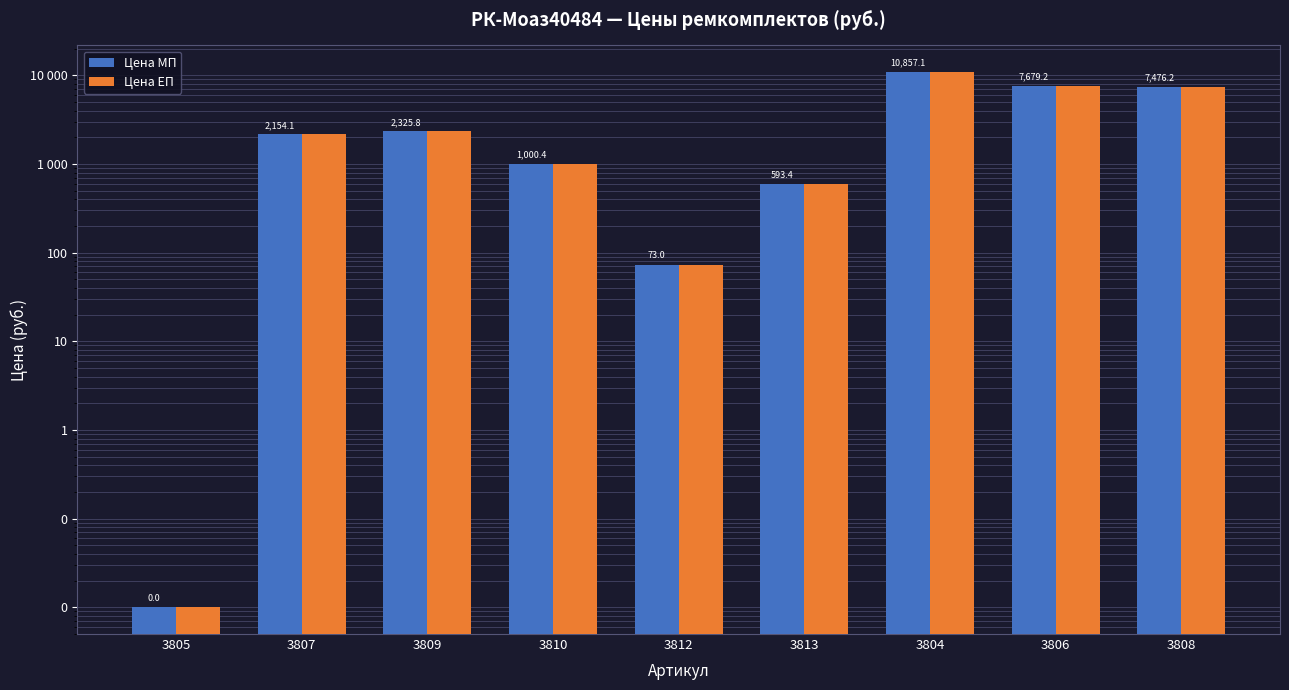

The value of Цена ЕП at 3806 is 7679.2. True or false?

True